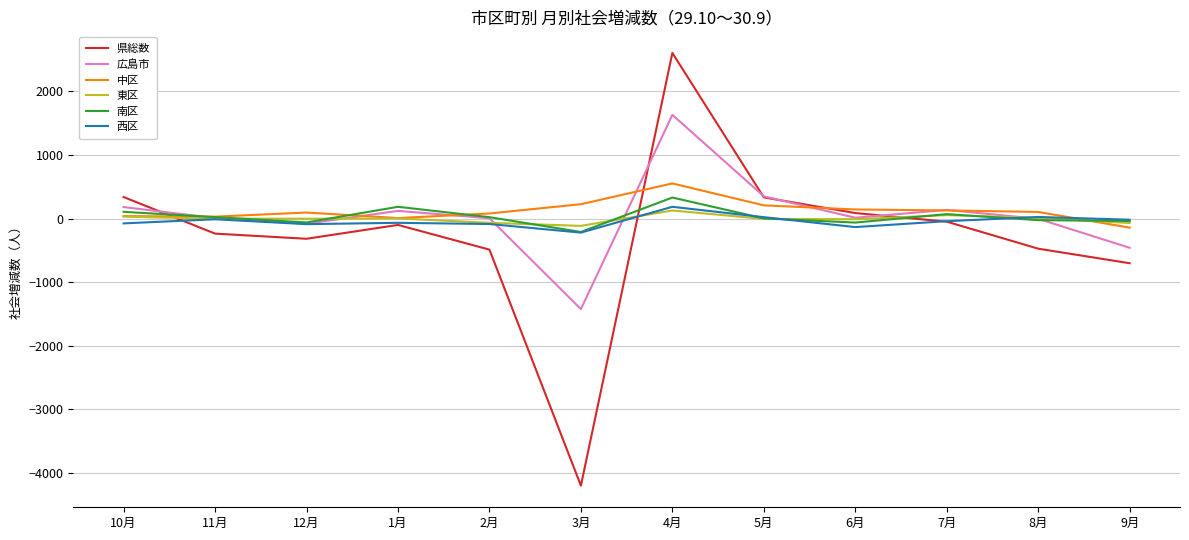

In 広島市, how many points are higher than both neighbors (excluding endpoints)?

3